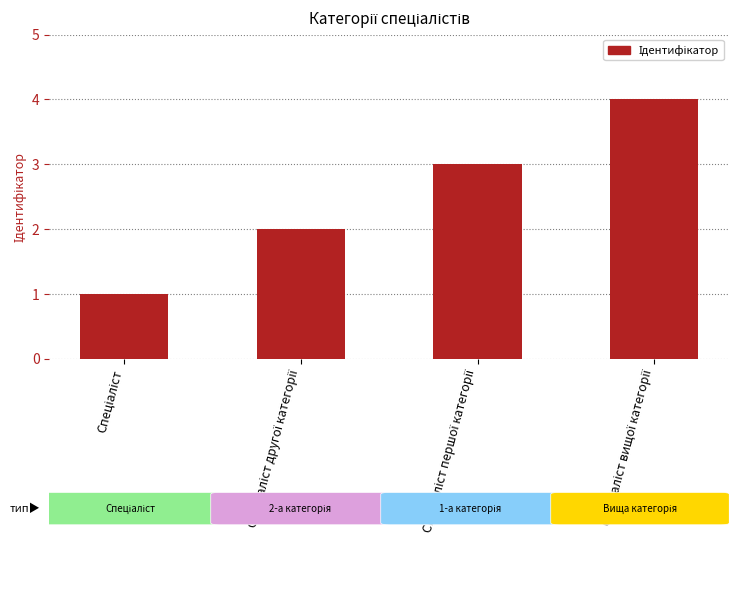

What is the difference between the maximum and minimum values?

3